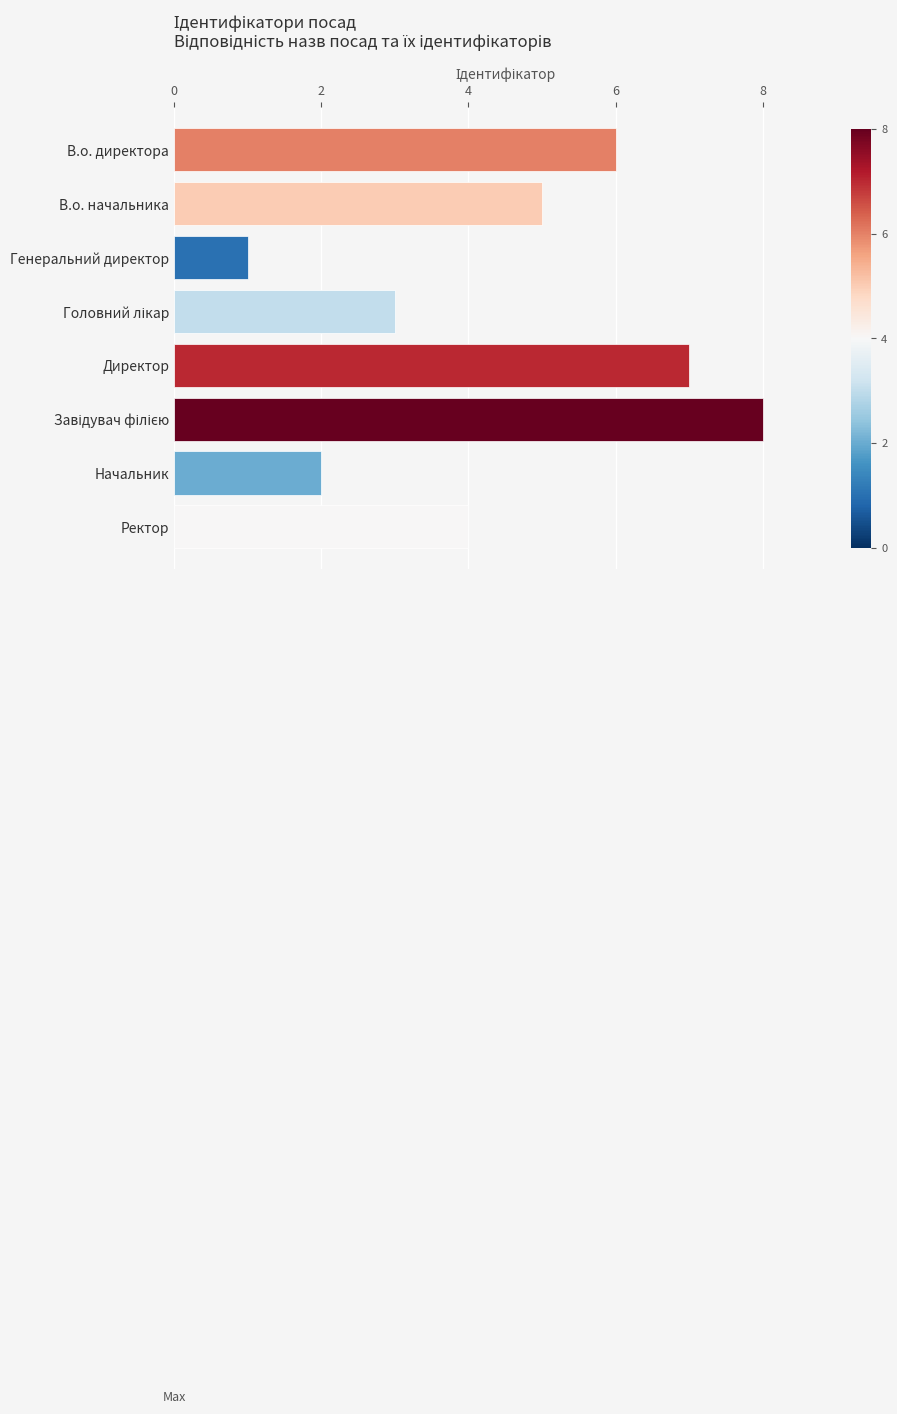

True or false: the data shows 10 at В.о. директора.

False